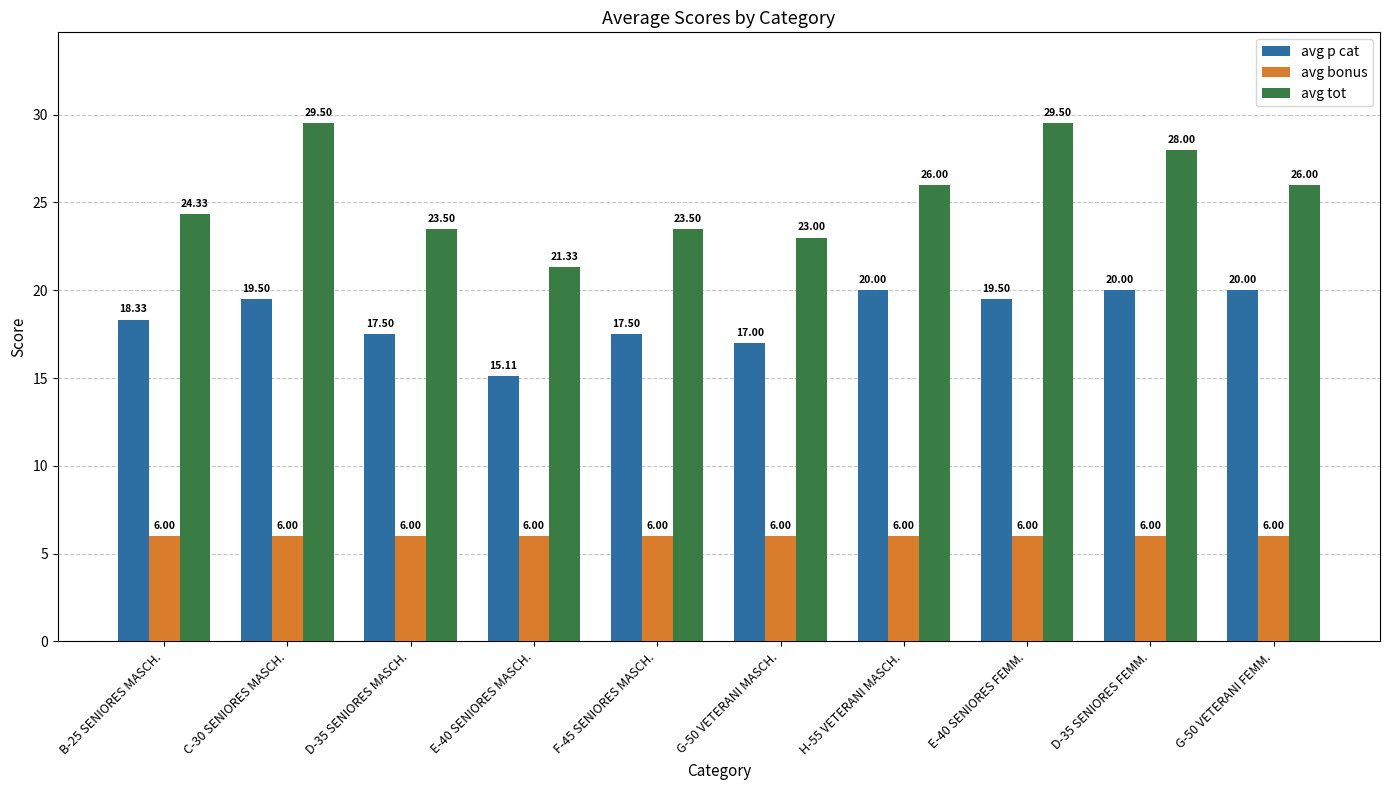

At how many categories does at least one series exceed 17?

10